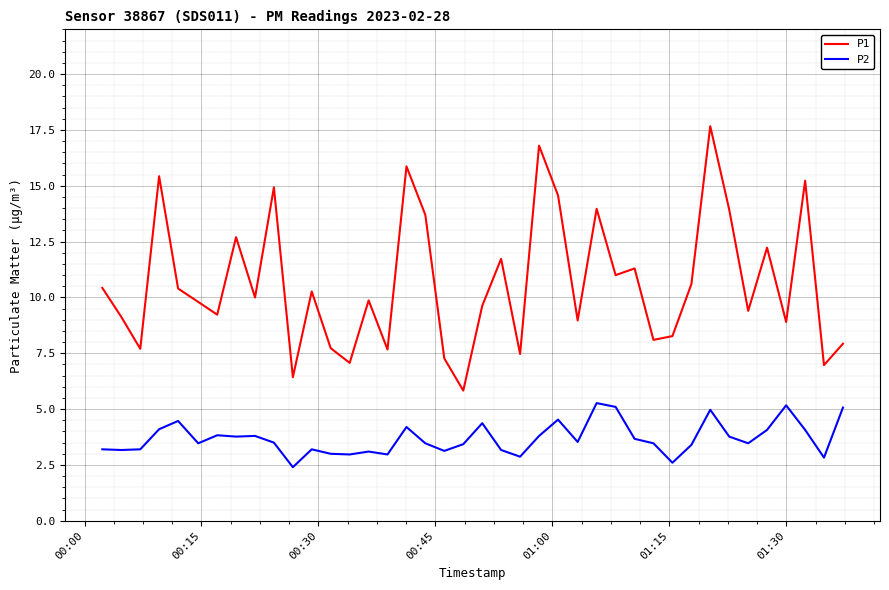

What is the difference between the maximum and minimum values in the P1 series?

11.8